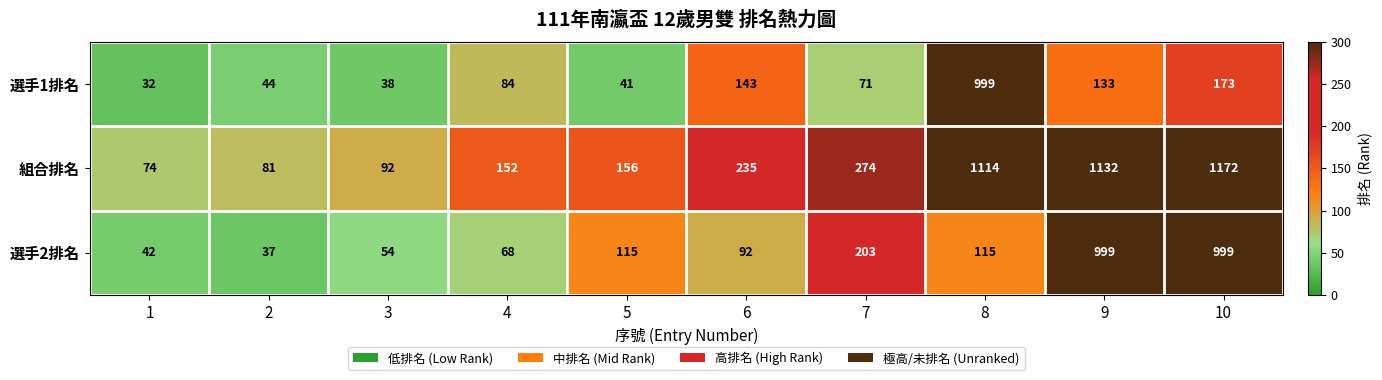

Between 3 and 4, which series saw the biggest shift?

組合排名